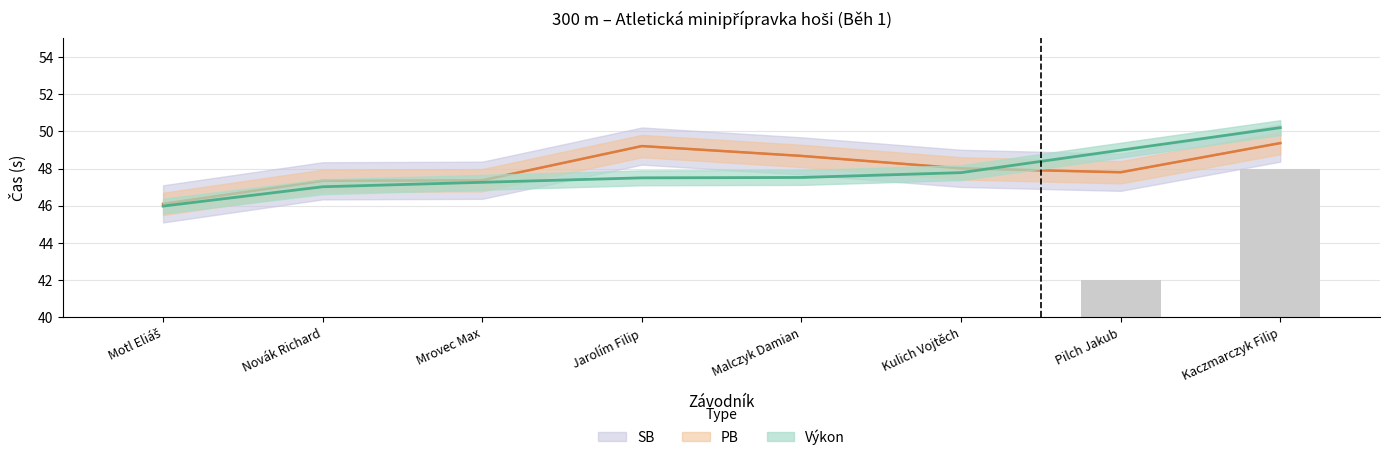

Reading left to right, extract all data points from this chart.

Pořadí: 6.0	12.0	18.0	24.0	30.0	36.0	42.0	48.0
Výkon: 46.0	47.0	47.3	47.5	47.5	47.8	49.0	50.2
PB: 46.1	47.3	47.4	49.2	48.7	48.0	47.8	49.4
SB: 46.1	47.3	47.4	49.2	48.7	48.0	47.8	49.4